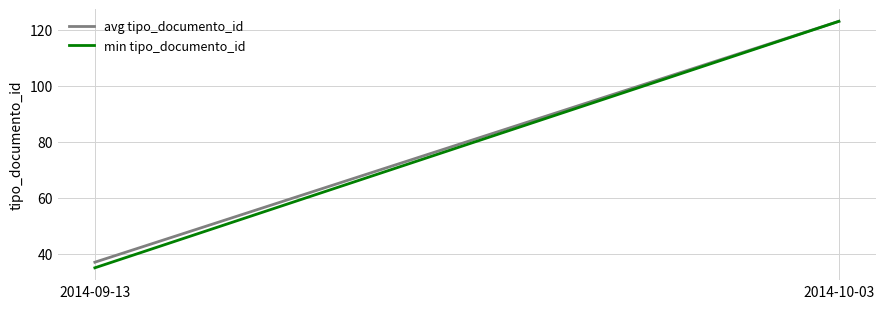

What is the minimum value shown in the chart?

35